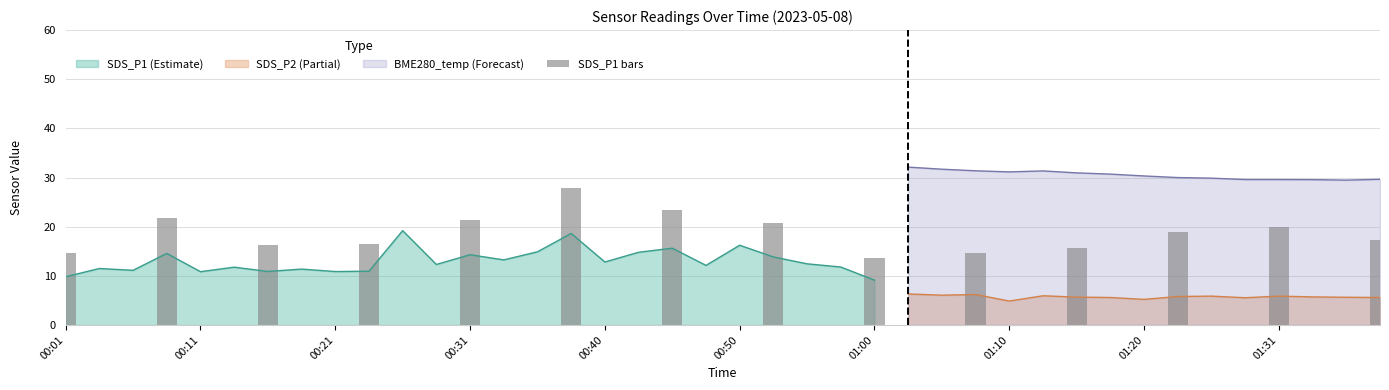

What is the maximum value for SDS_P2 (Partial)?

6.3